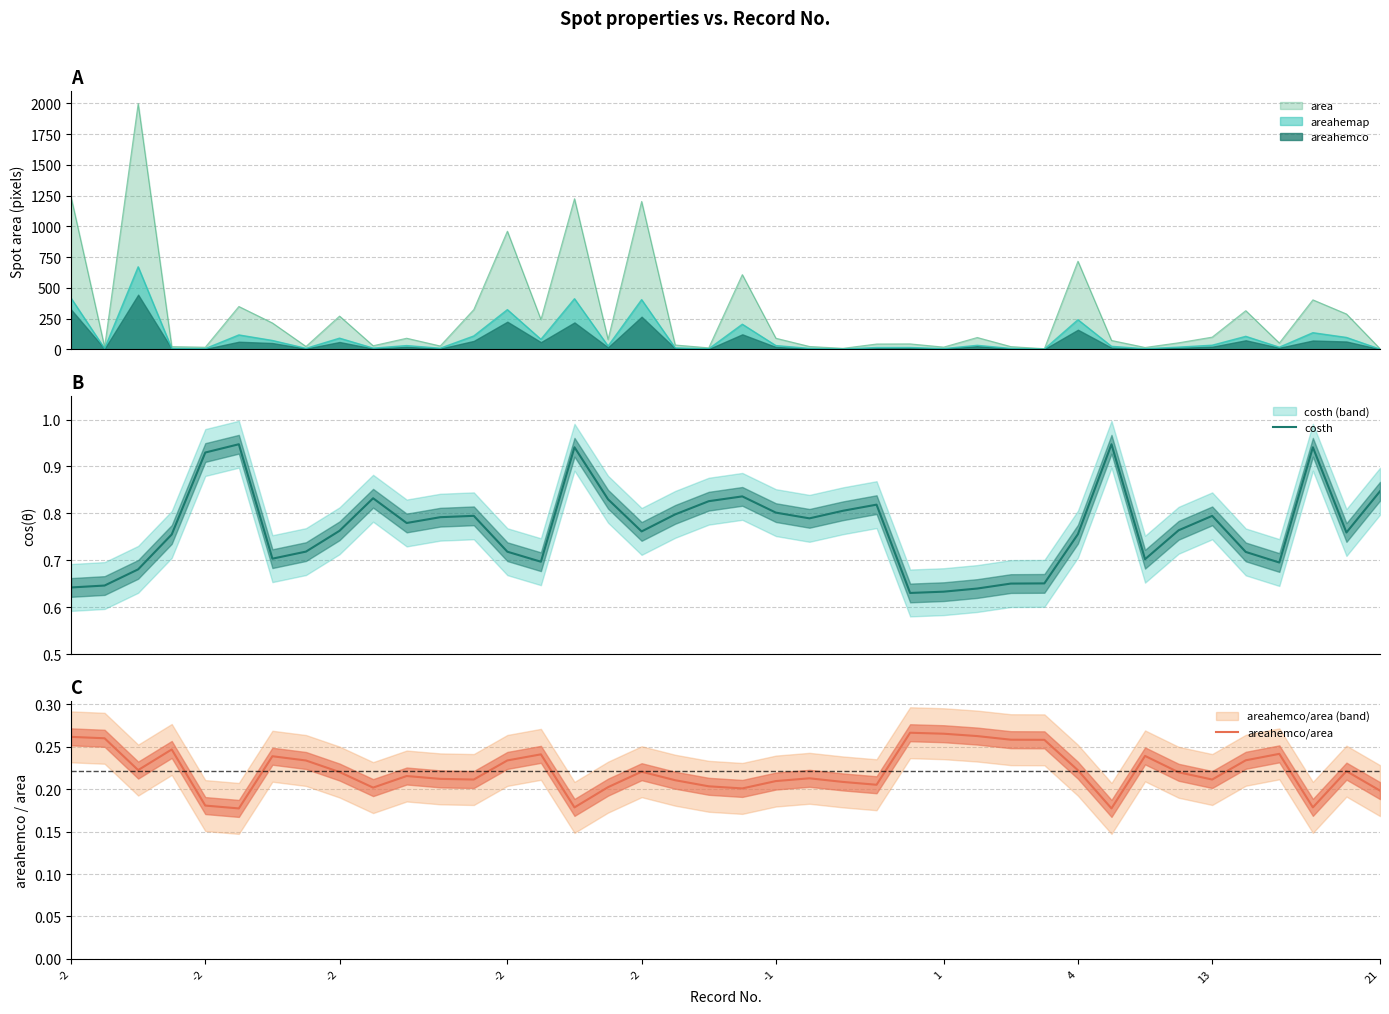

The areahemco/area series shows 0.3 at 27. True or false?

True